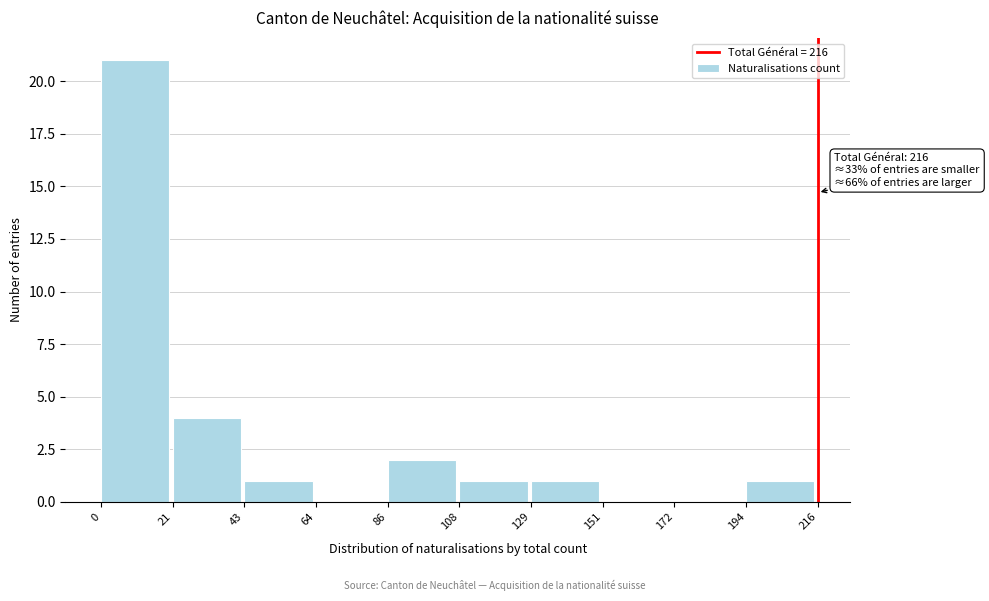

Which range on the x-axis has the tallest bar?

0 to 21